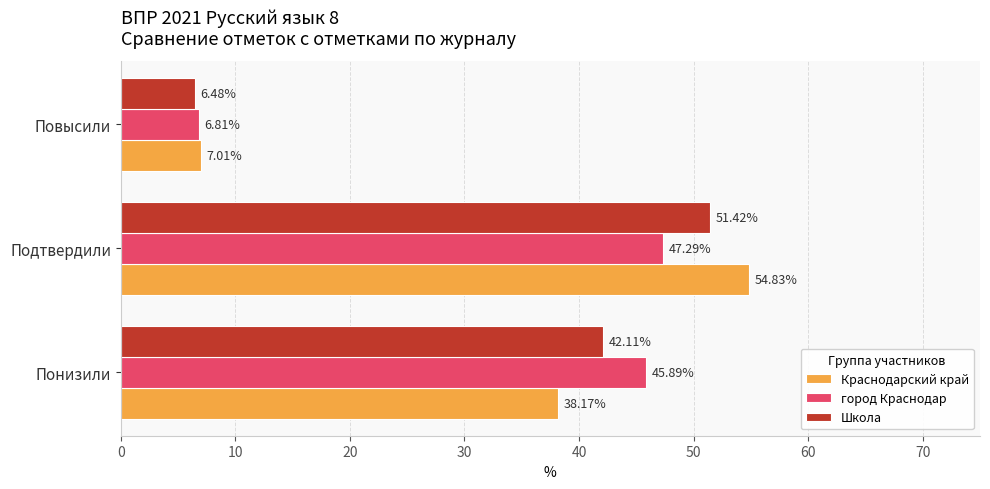

List the series in order of their peak value, highest first.

Краснодарский край, Школа, город Краснодар